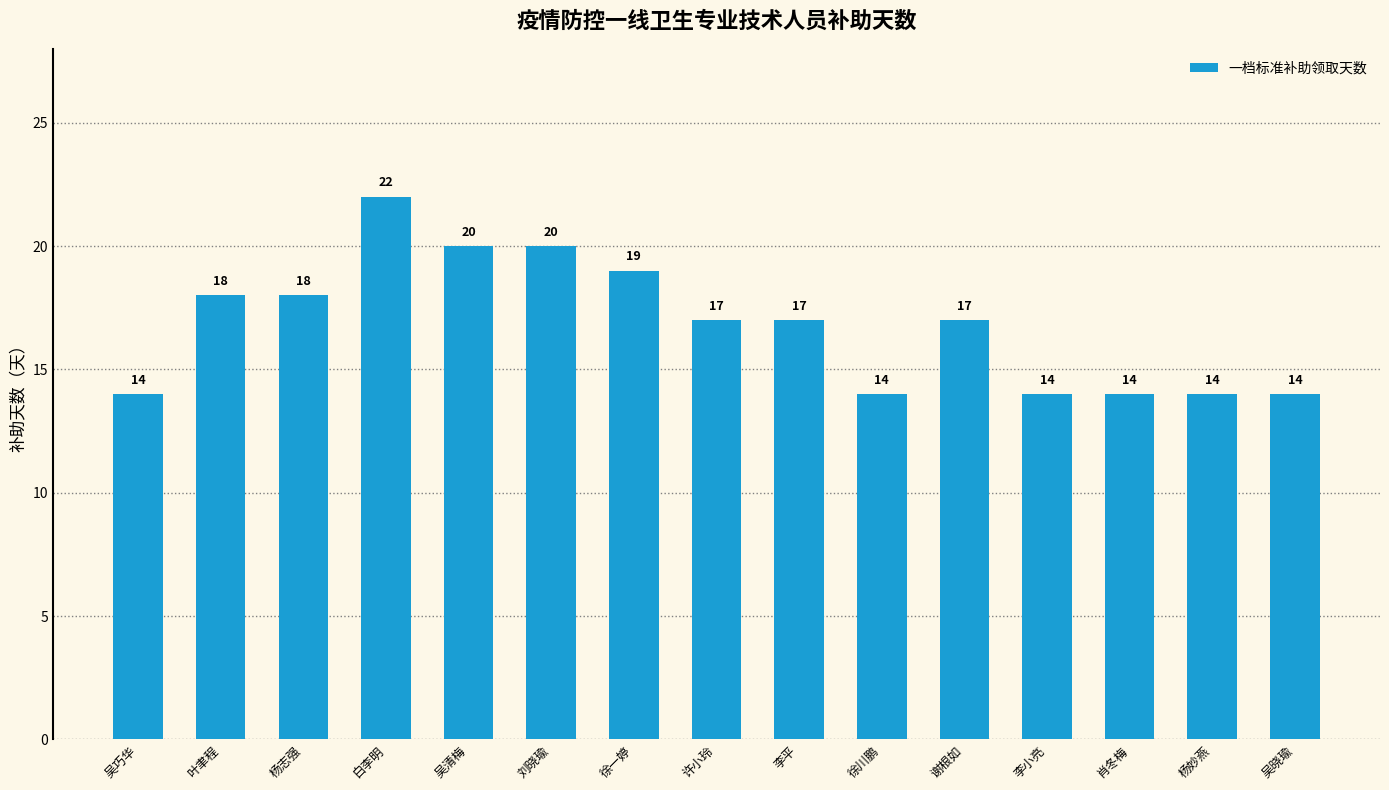

What is the change in value from 吴巧华 to 徐一婷?

+5